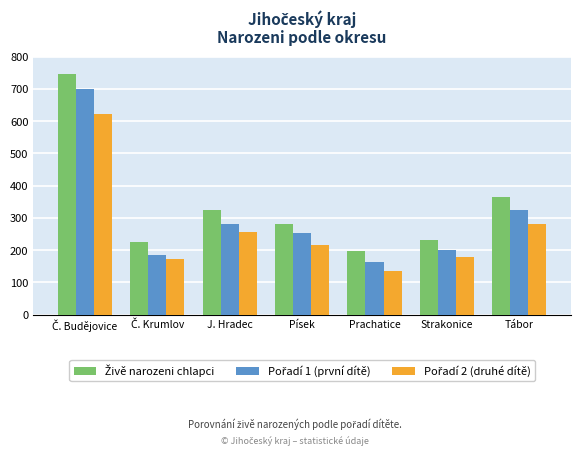

How many bars are there in each group?

3